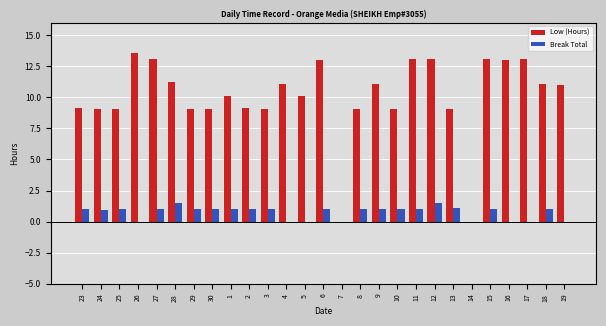

Which series has the largest range (max minus min)?

Low (Hours)